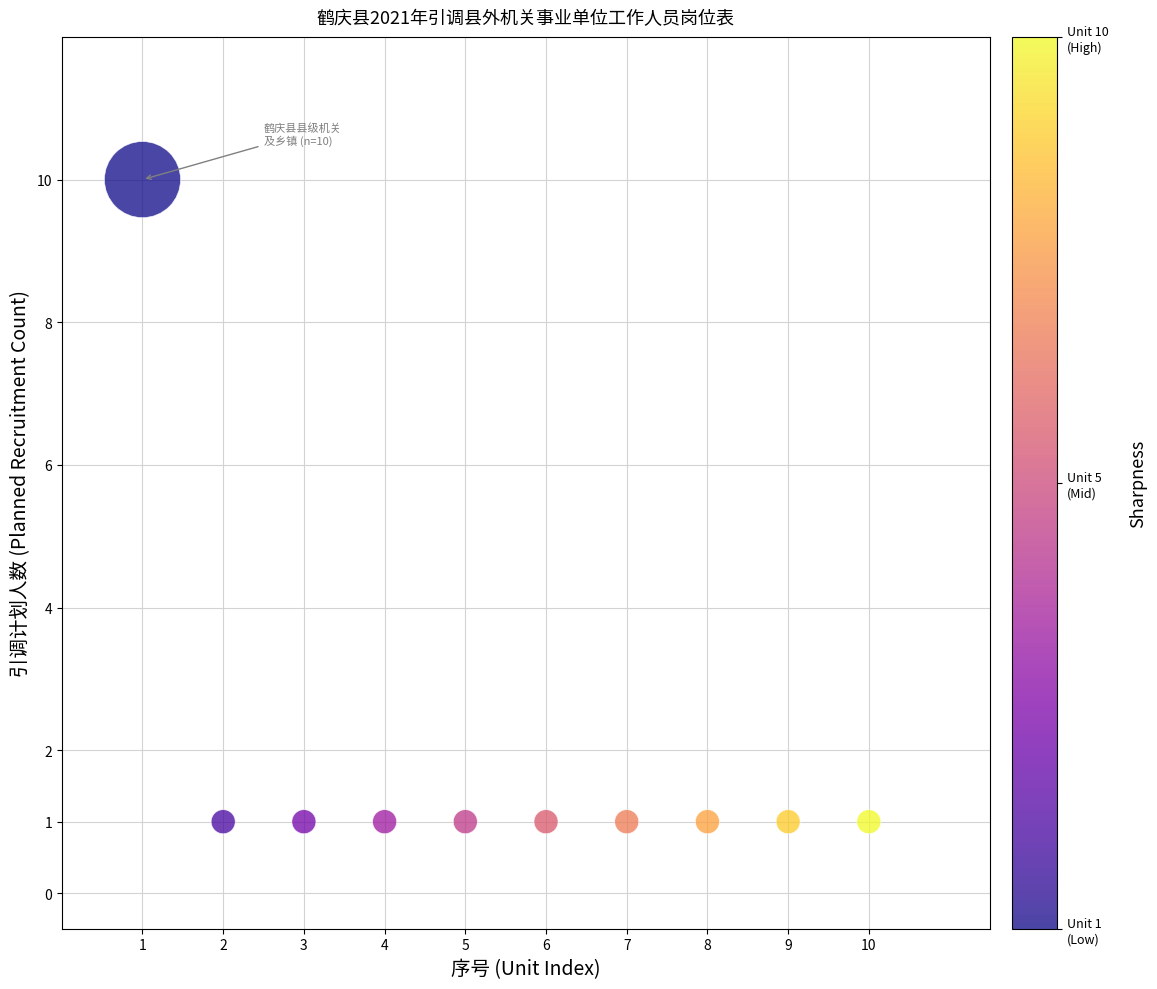

What is the average X value?

6